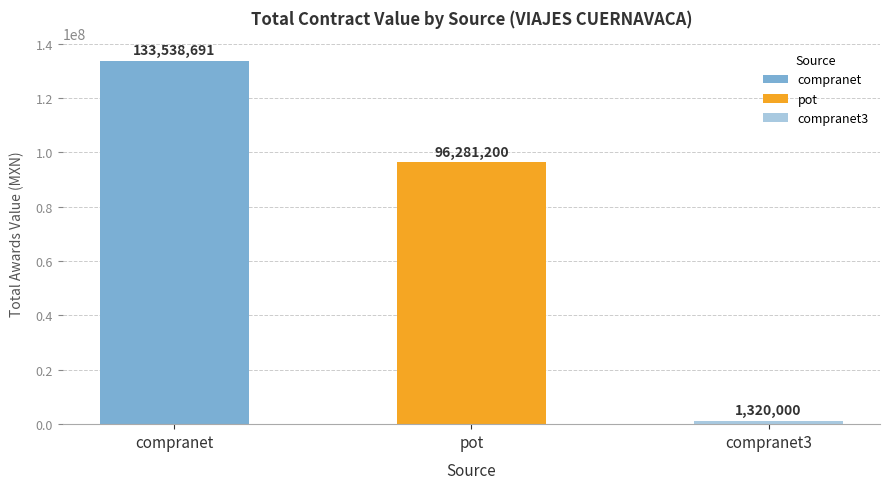

What is the approximate value at compranet?

133538690.7